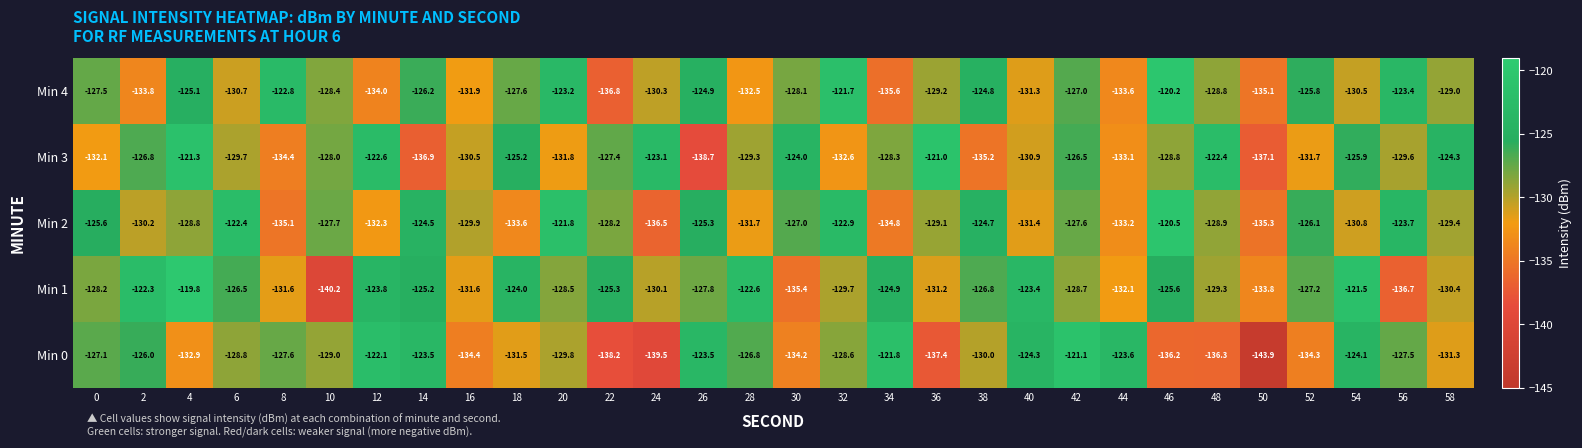

Is it true that Min 0 equals -136.3 at 48?

True